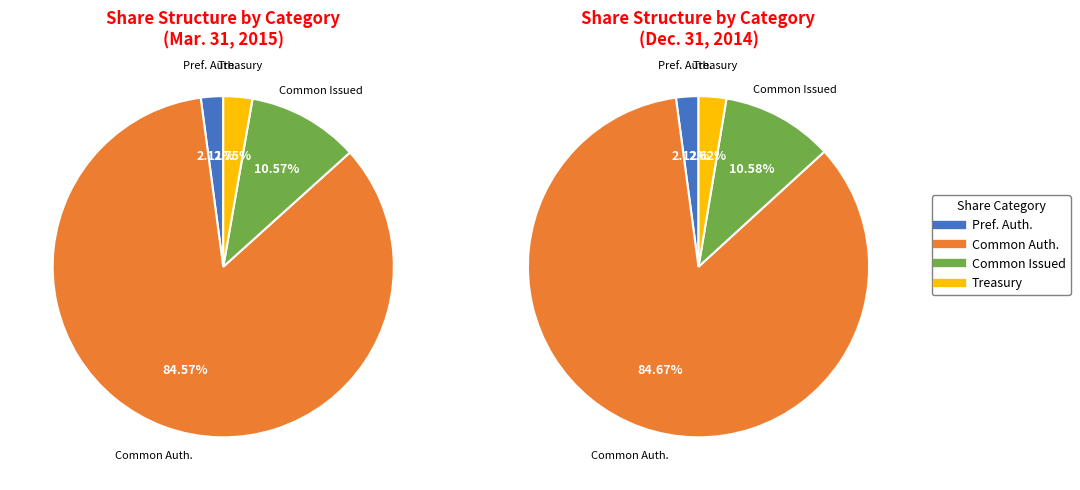

How much of the chart is everything except Common stock, shares authorized?

15.4%